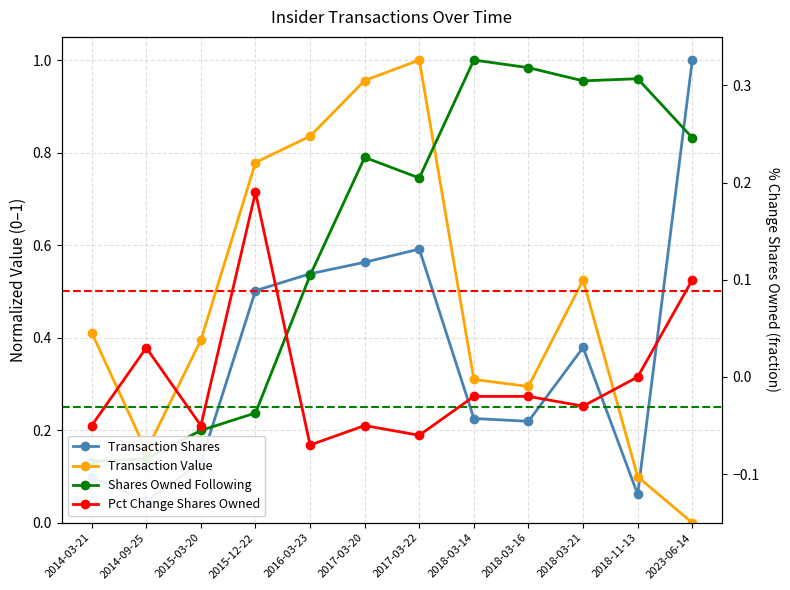

Which series has the largest range (max minus min)?

Transaction Value